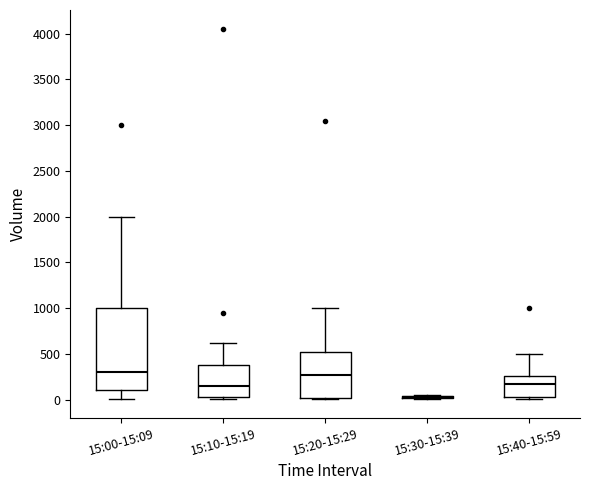

Comparing the boxes themselves (not the whiskers), which one is the tallest?

15:00-15:09